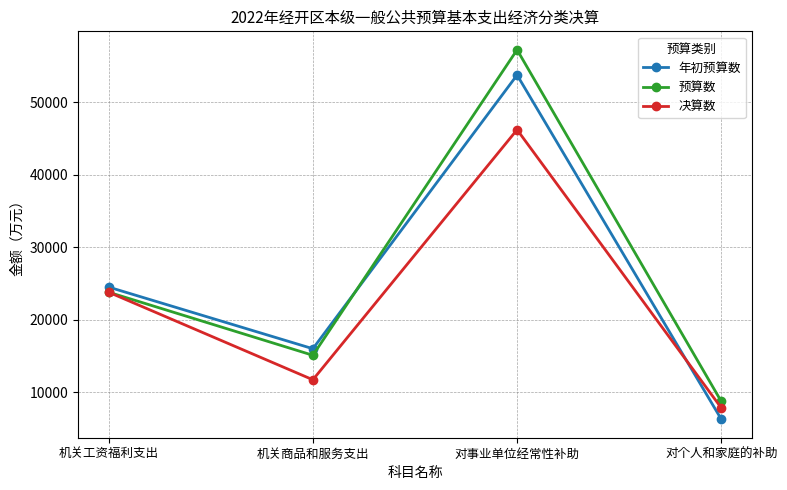

List the labels in order of 预算数 value, largest first.

对事业单位经常性补助, 机关工资福利支出, 机关商品和服务支出, 对个人和家庭的补助